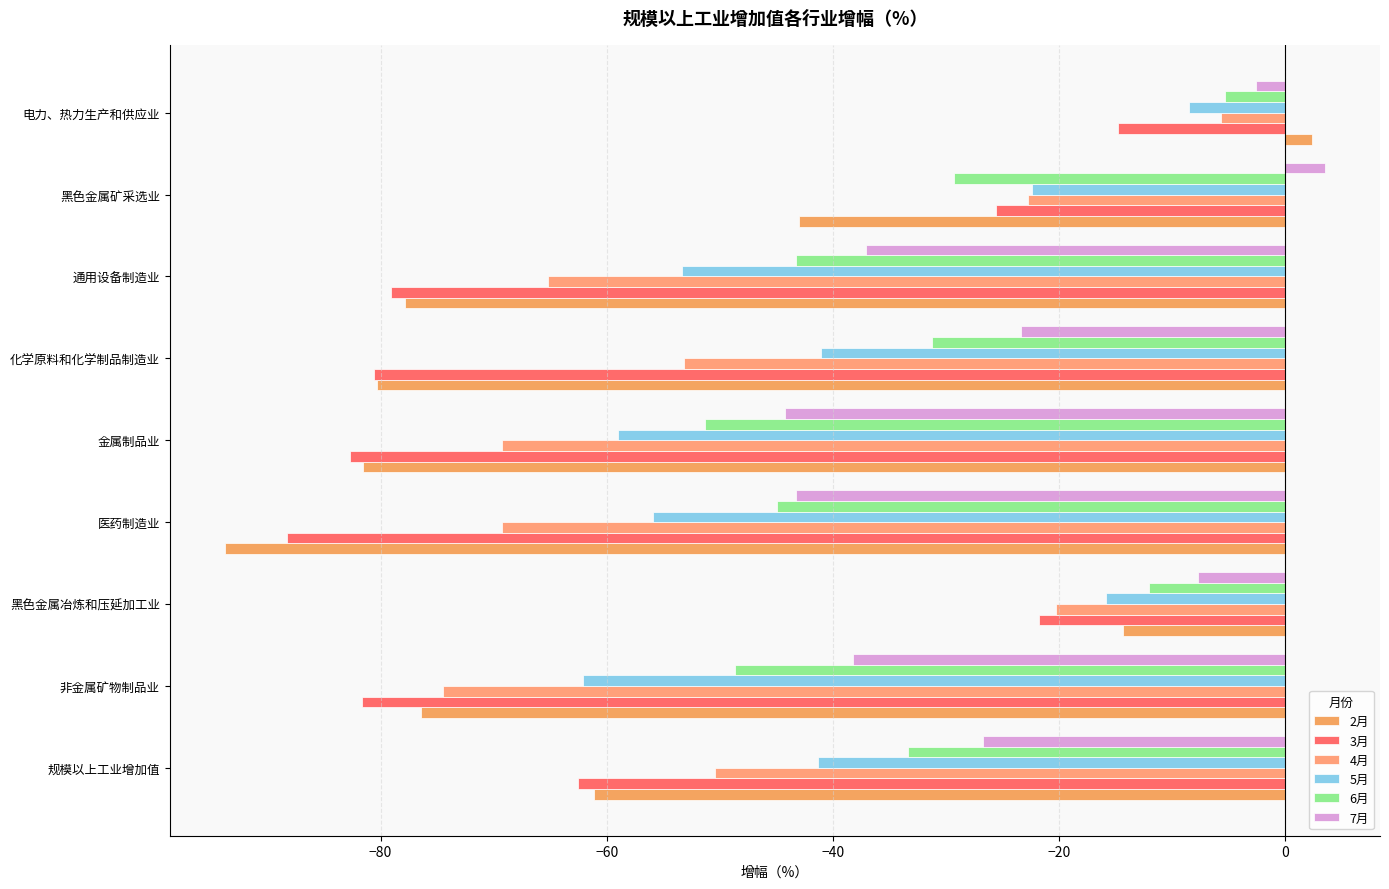

How many data points in 3月 are above -79?

4